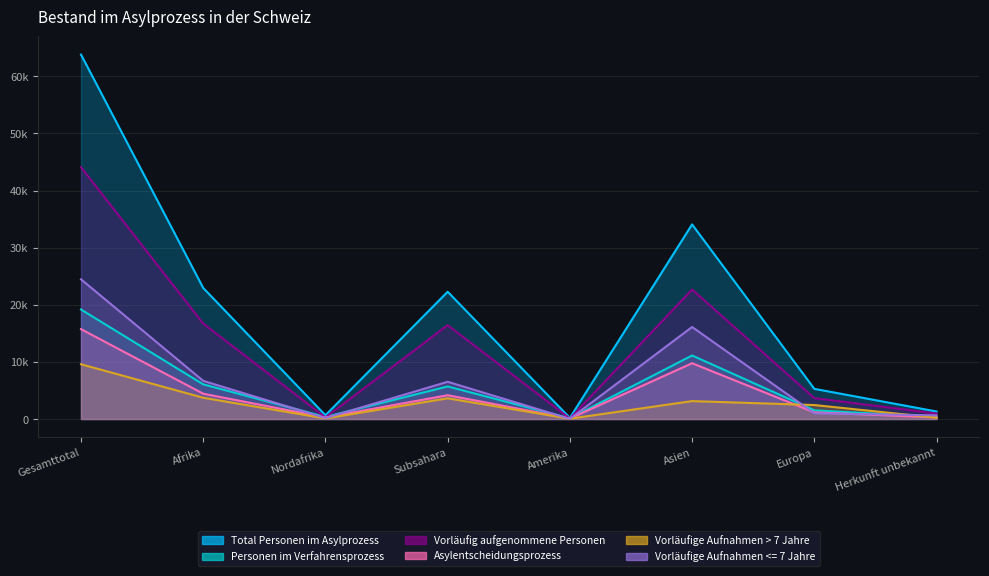

The Personen im Verfahrensprozess series shows 6727 at Asien. True or false?

False